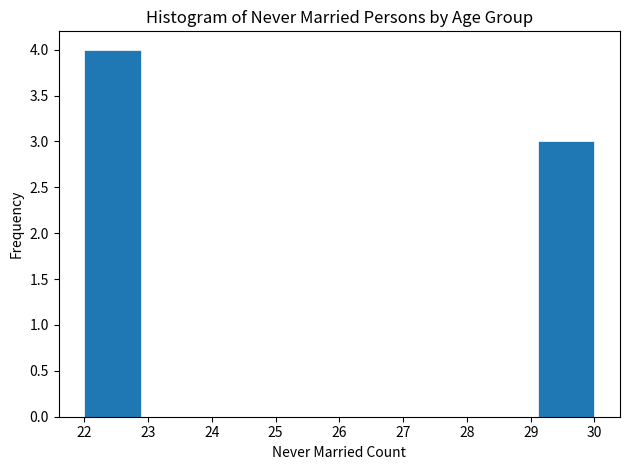

Over which range of the x-axis is the bar tallest?

22.0 to 22.9